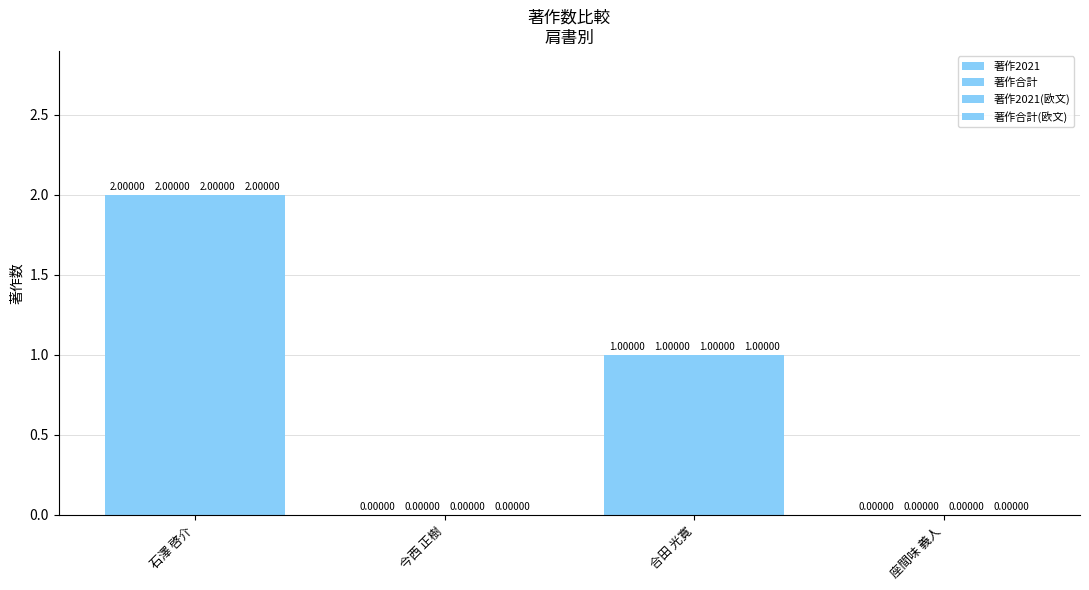

Are the bars horizontal?

No